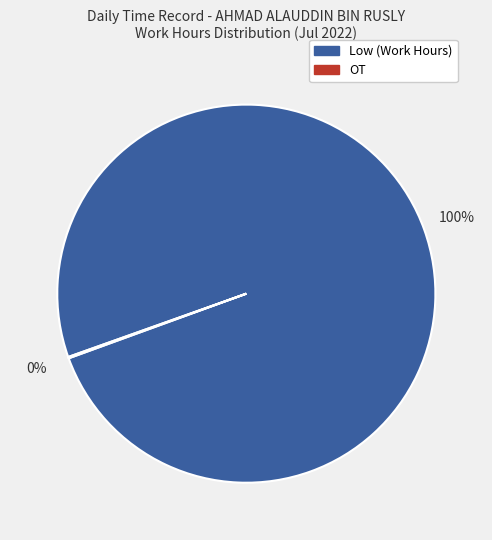

To the nearest percent, what is the difference between the largest and smallest slice percentages?

100%